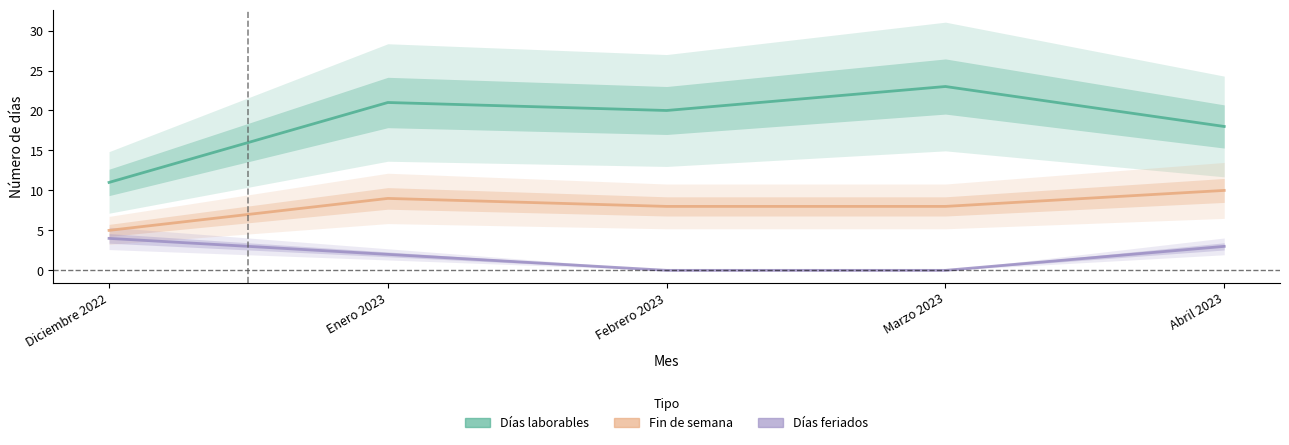

At which category is the sum across all series the highest?

Enero 2023